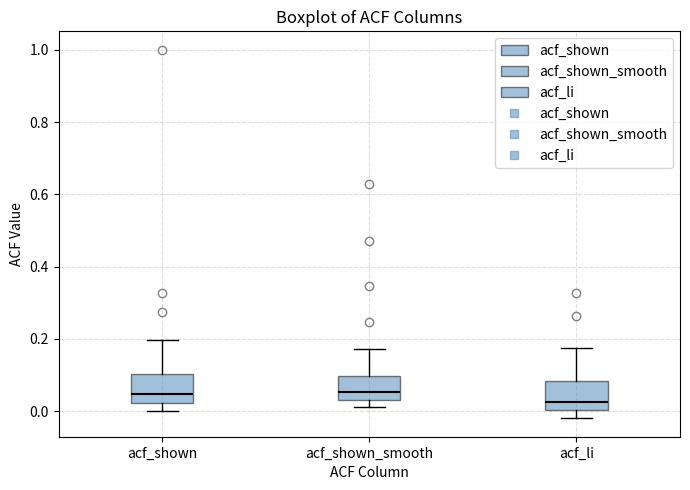

Where is the upper edge of the box for acf_shown_smooth on the y-axis? The values are not printed on the chart, so give them approximately, as read against the axis.

0.10